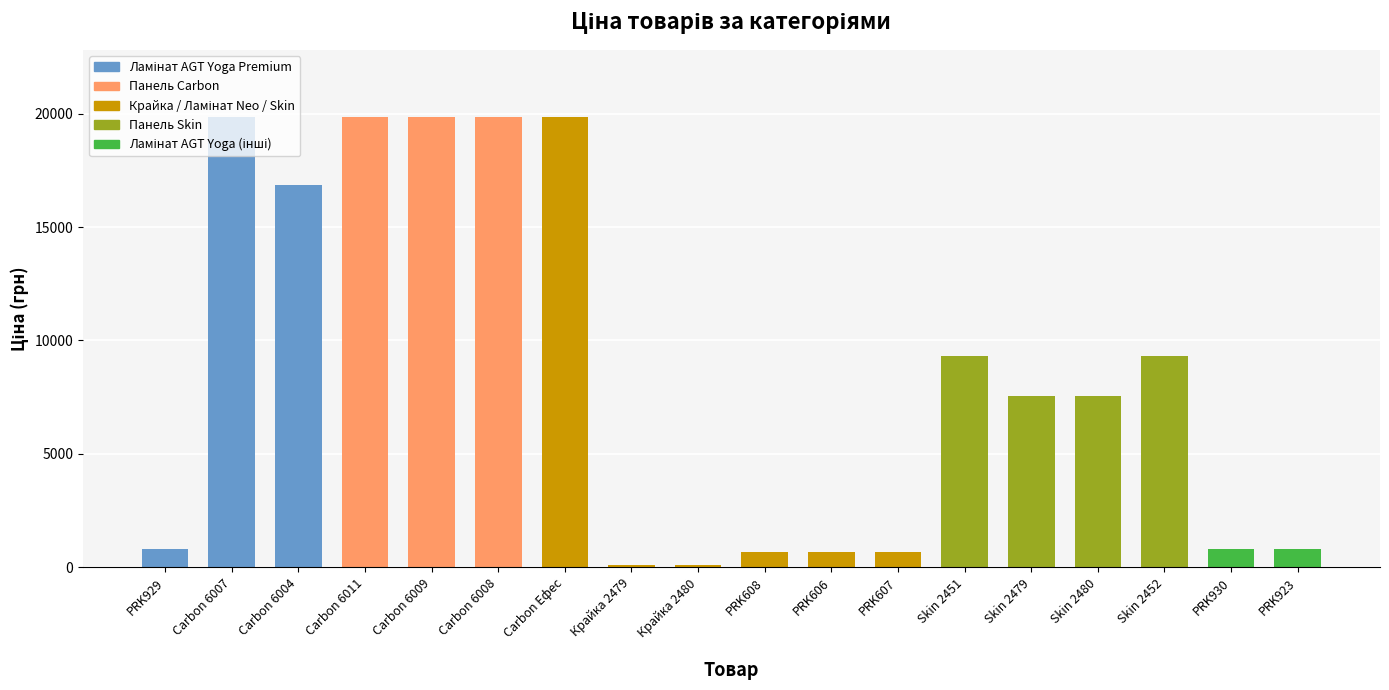

What is the minimum value shown in the chart?

113.3